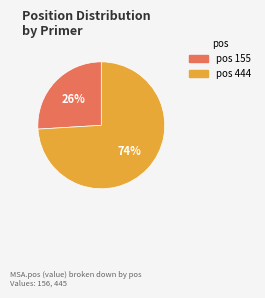

Is there any slice that represents more than half of the pie?

Yes